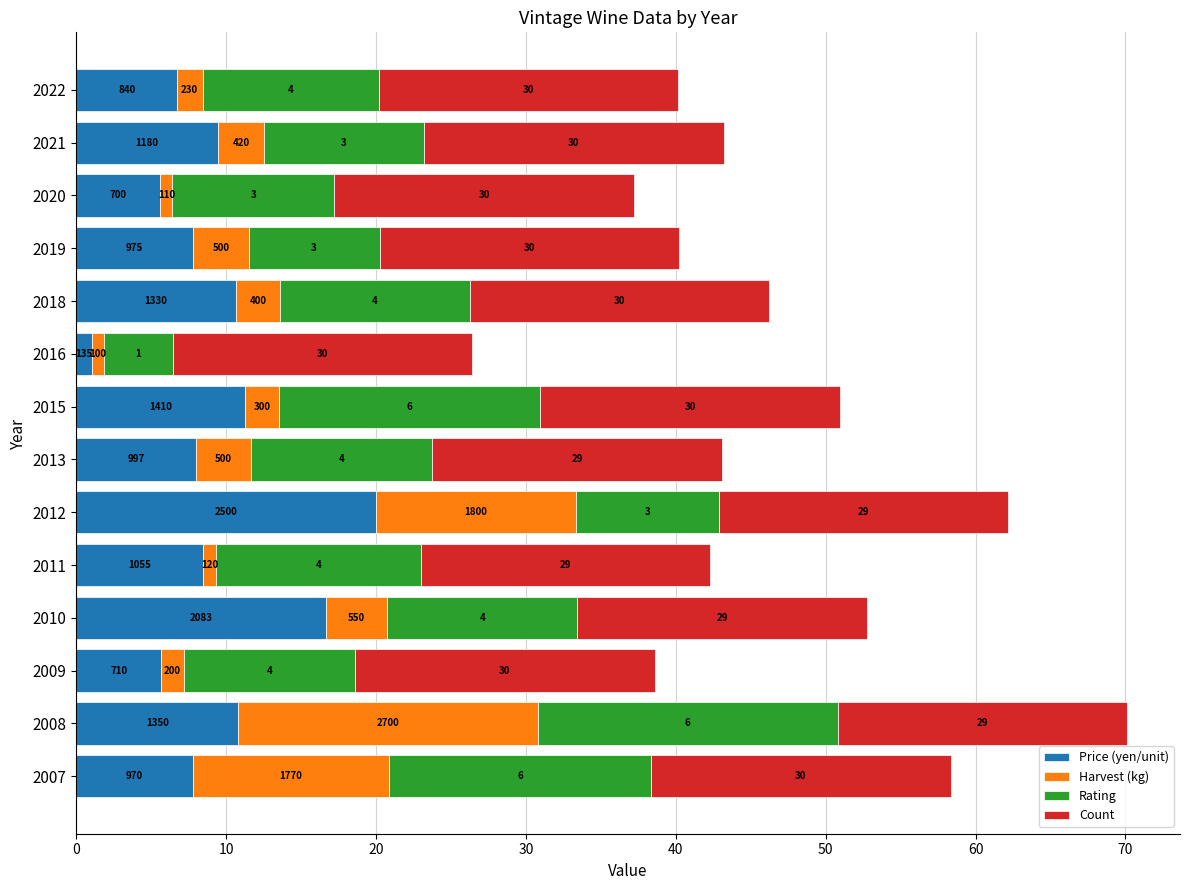

What are all the series names shown in the legend?

Price (yen/unit), Harvest (kg), Rating, Count